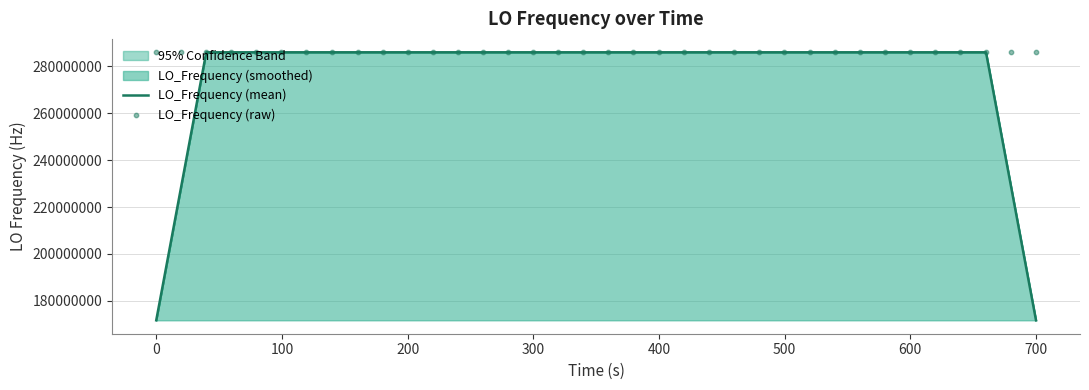

Which series has the widest spread of Y values?

LO_Frequency (mean)